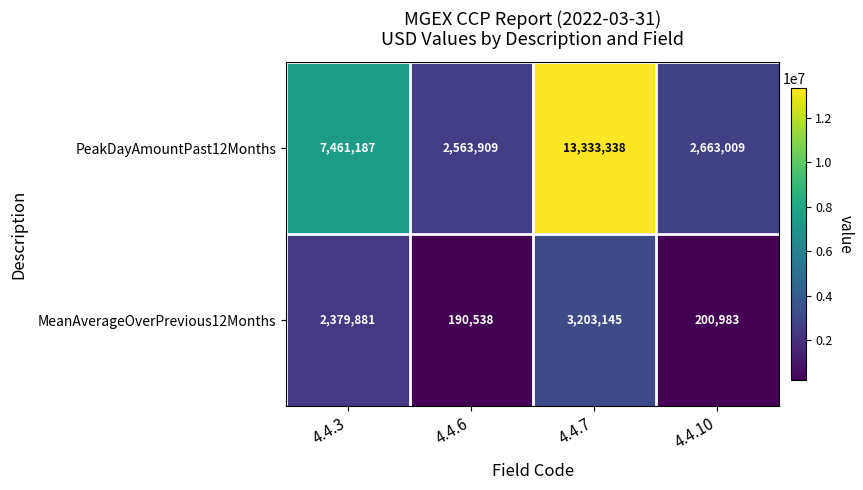

Reading left to right, extract all data points from this chart.

PeakDayAmountPast12Months: 7461187	2563909	13333338	2663009
MeanAverageOverPrevious12Months: 2379881	190538	3203145	200983